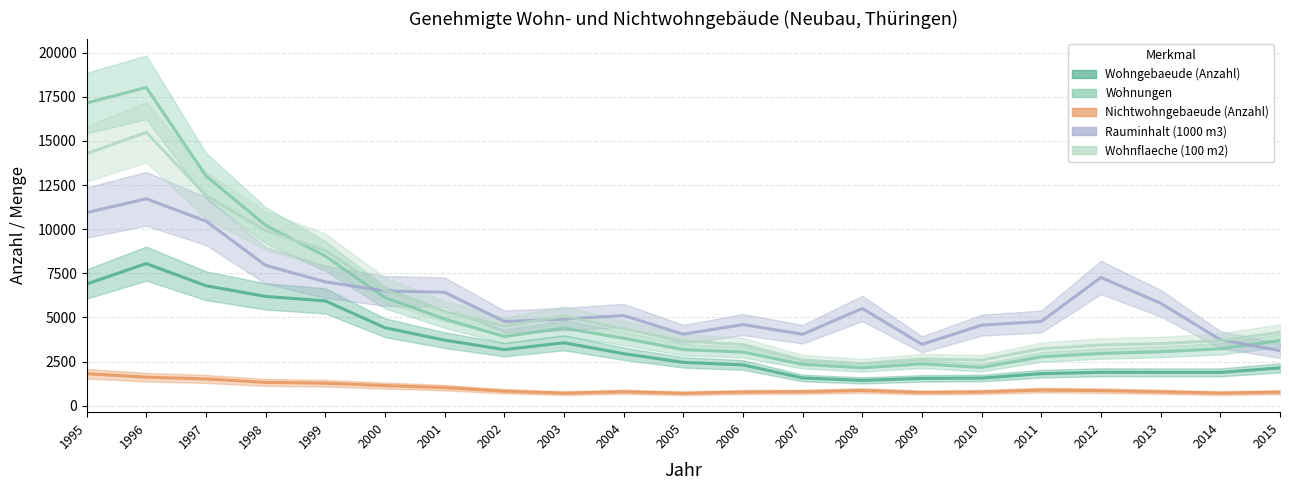

List the labels in order of Nichtwohngebaeude (Anzahl) value, smallest first.

2005, 2003, 2014, 2009, 2015, 2006, 2010, 2013, 2007, 2004, 2002, 2012, 2008, 2011, 2001, 2000, 1999, 1998, 1997, 1996, 1995